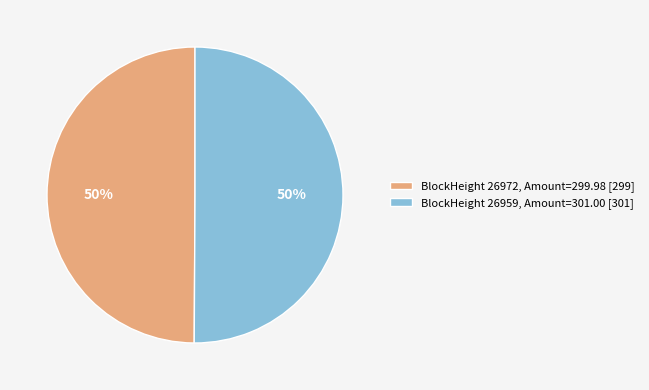

To the nearest percent, what is the average slice percentage?

50%